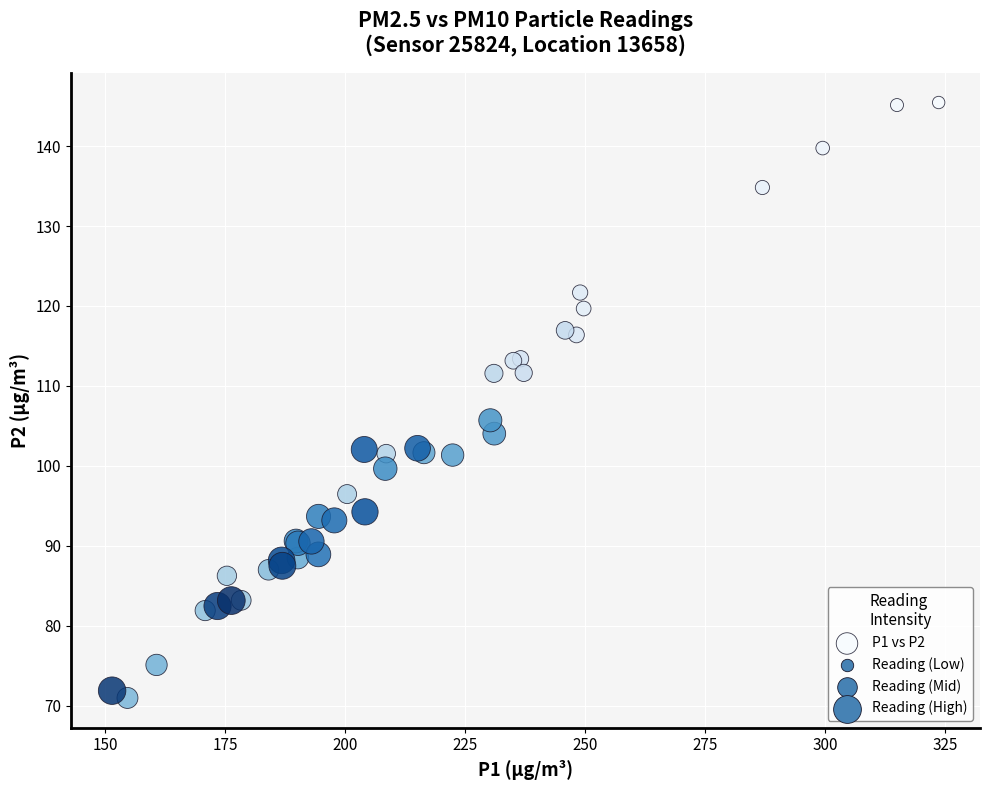

What Y value in the scatter plot is closest to 108?

105.7